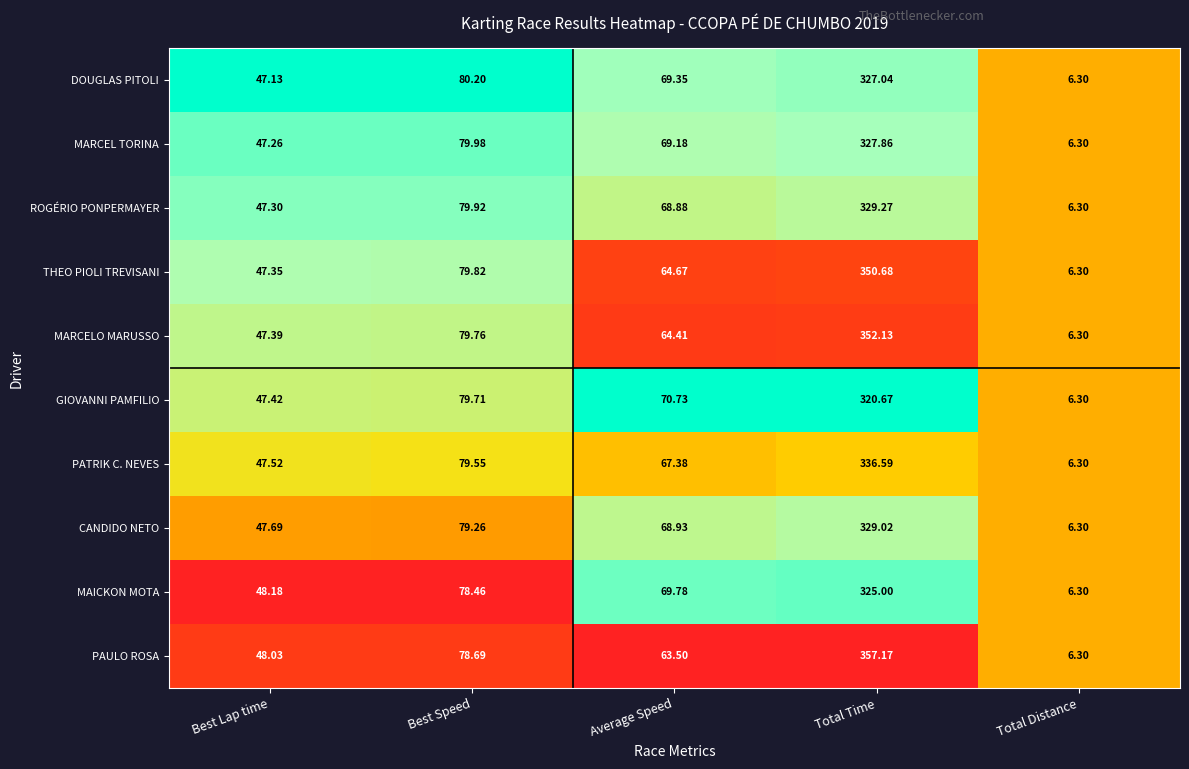

At which category does the chart reach its peak across all series?

Total Time